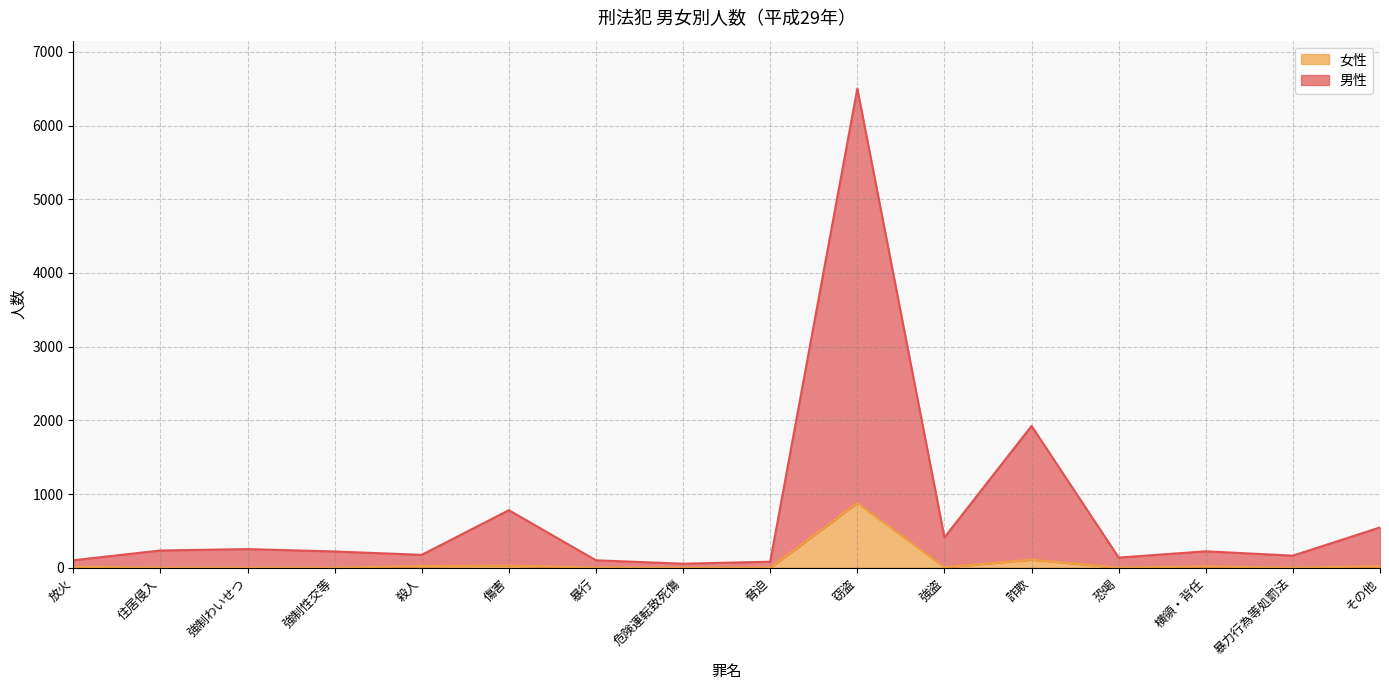

Is it true that 男性 equals 103 at 放火?

True